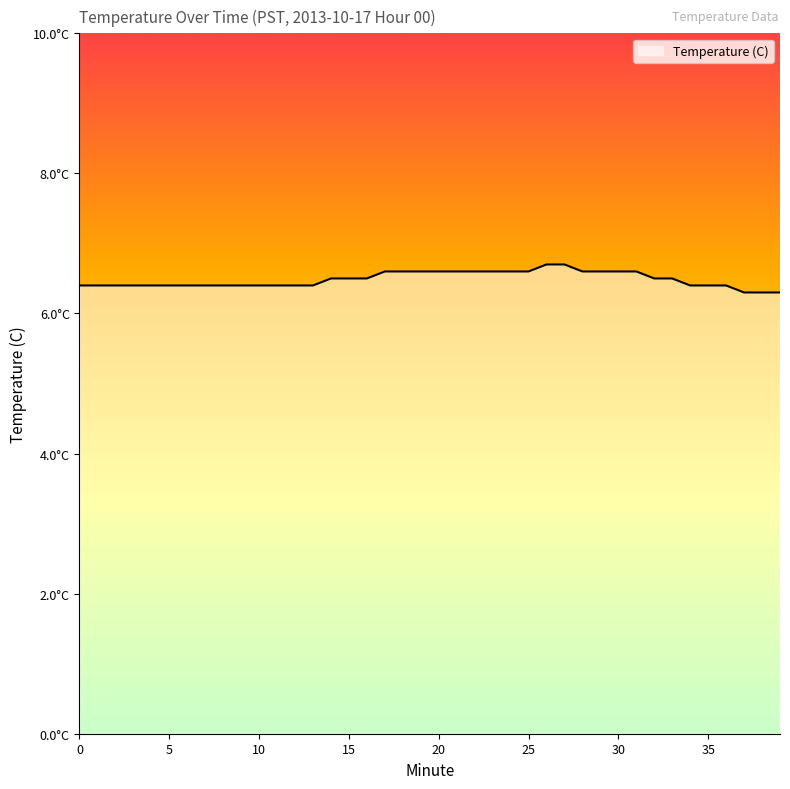

What is the value of the 34th point from the left?

6.5